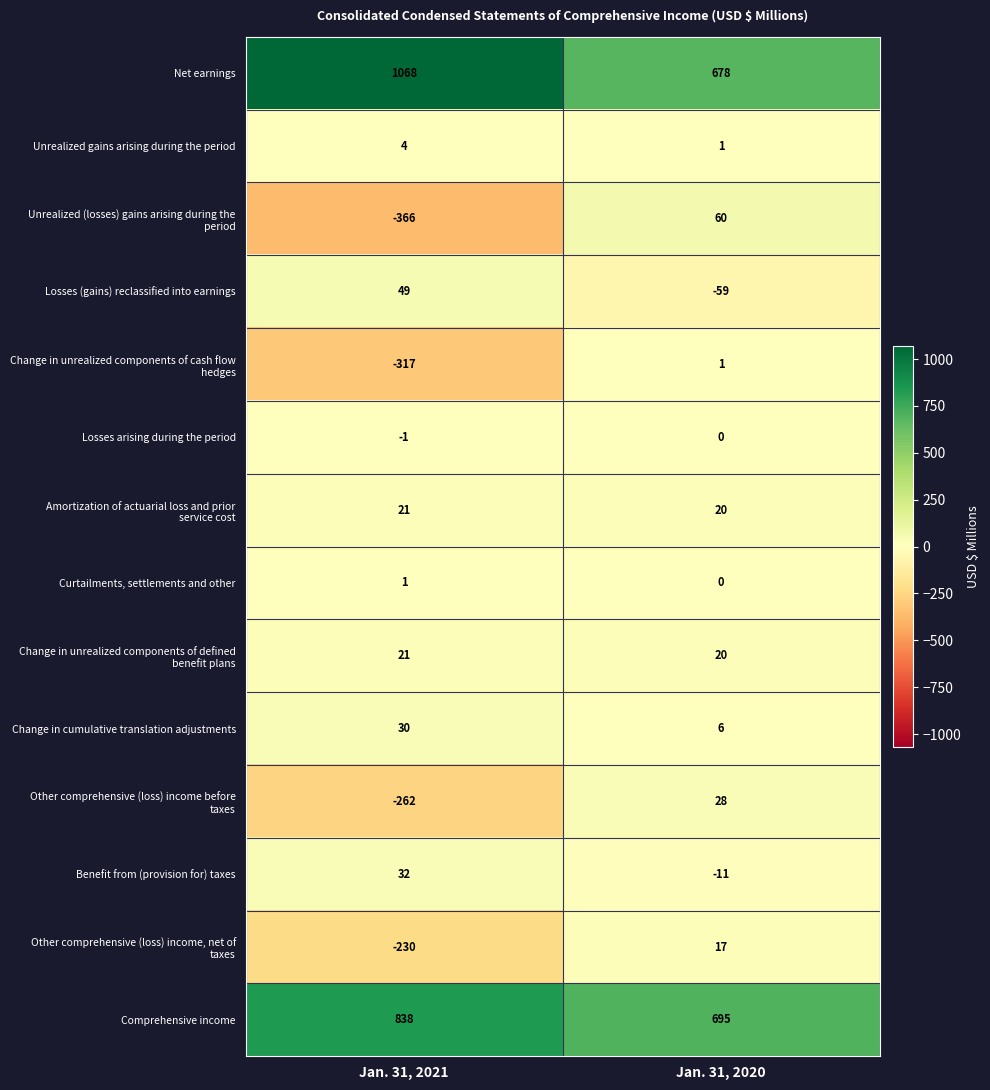

What is the difference between the highest and lowest values at Jan. 31, 2020?

754